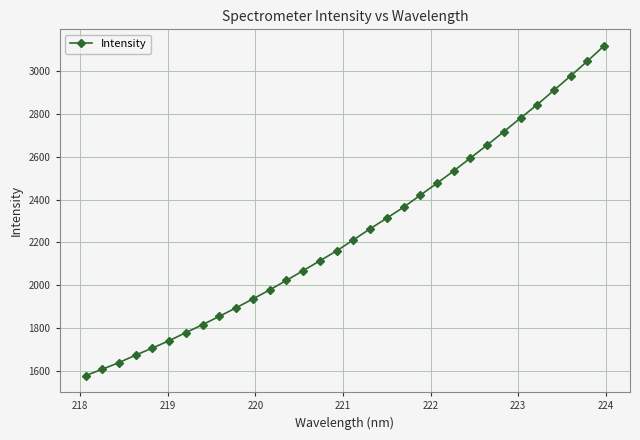

What is the smallest value displayed?

1577.0